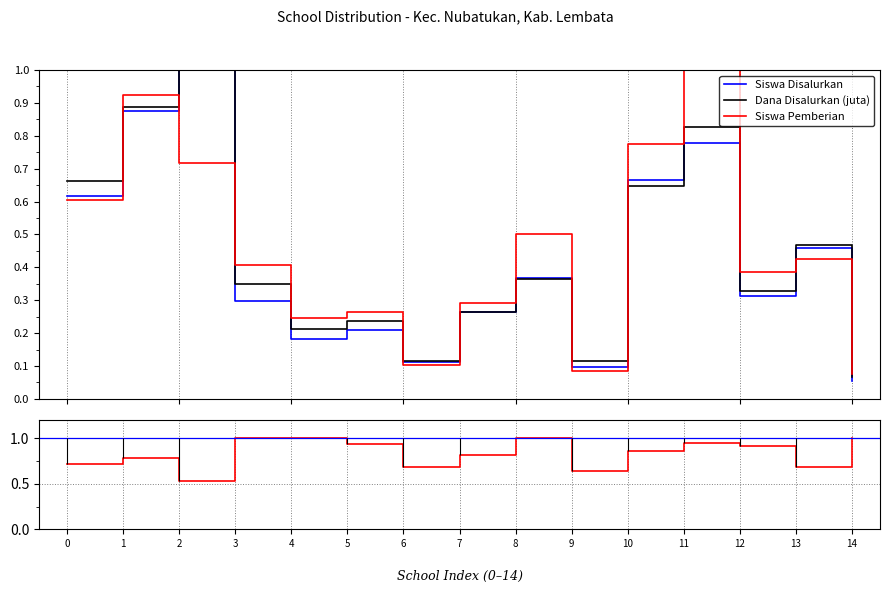

True or false: Dana Disalurkan (juta) and Siswa Pemberian intersect in this chart.

True